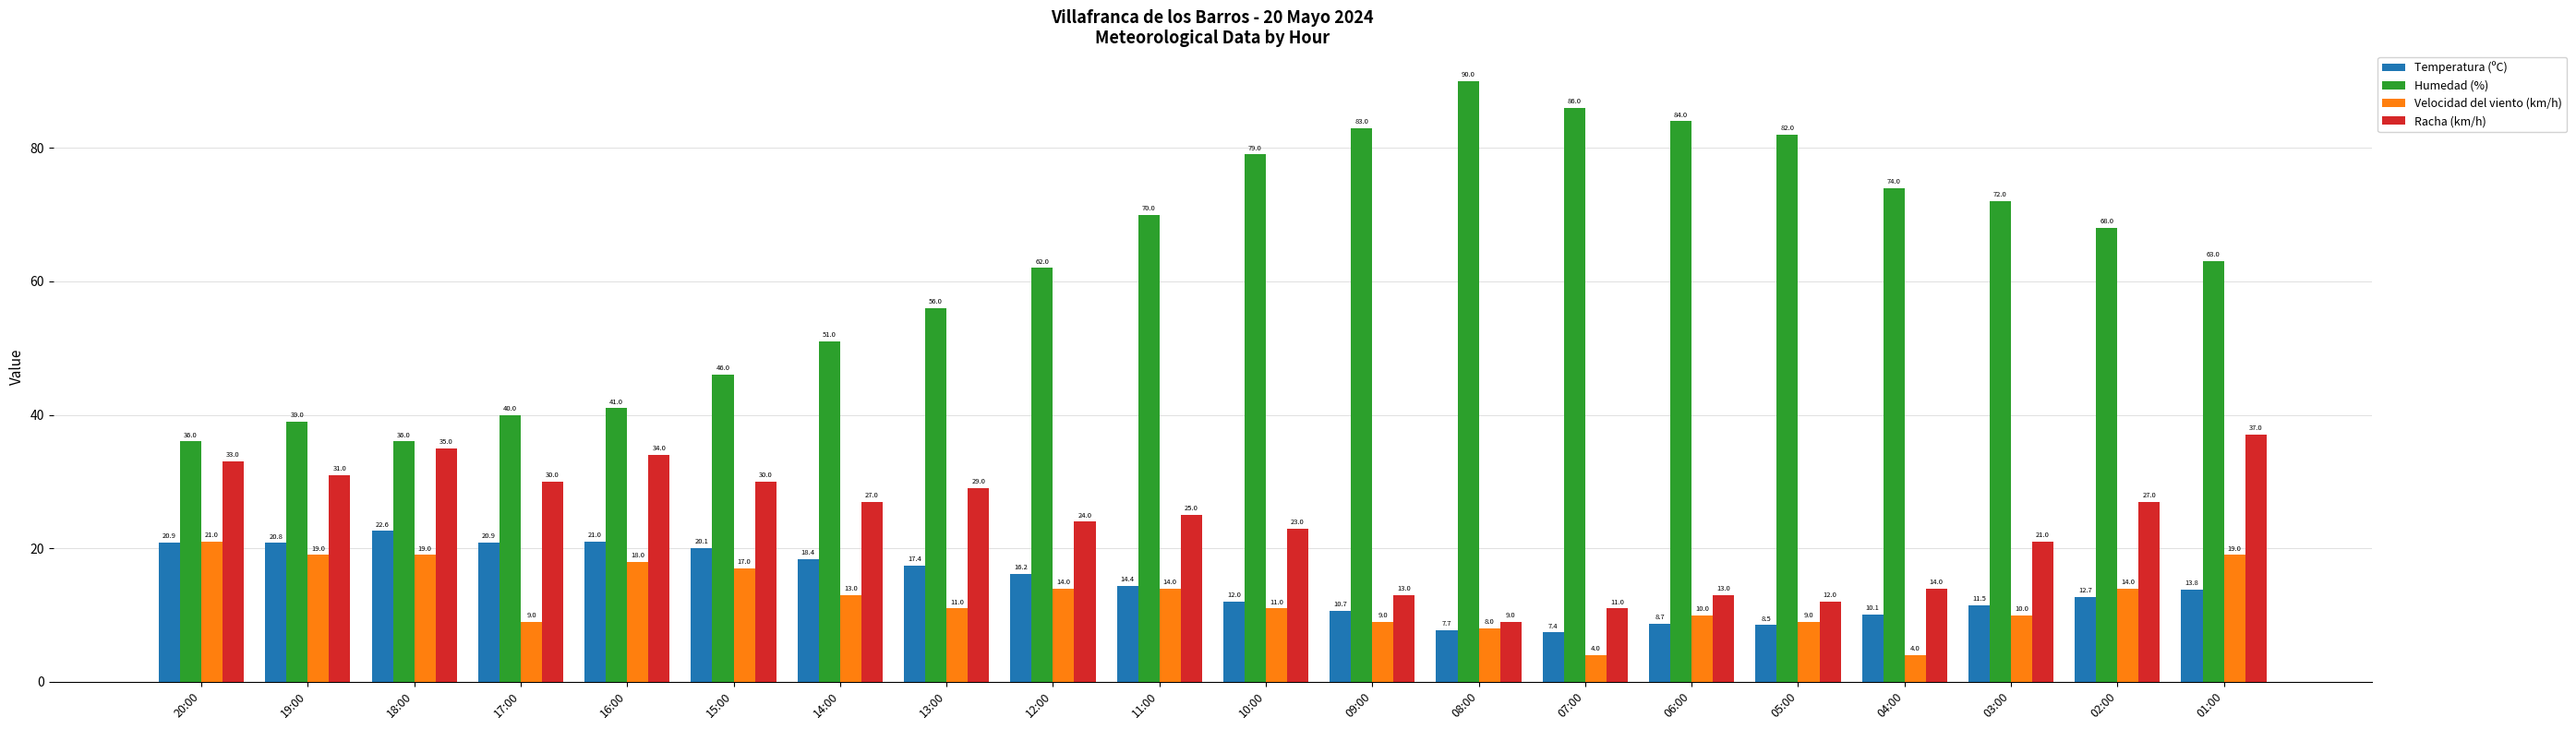

What is the lowest value of the Velocidad del viento (km/h) series?

4.0